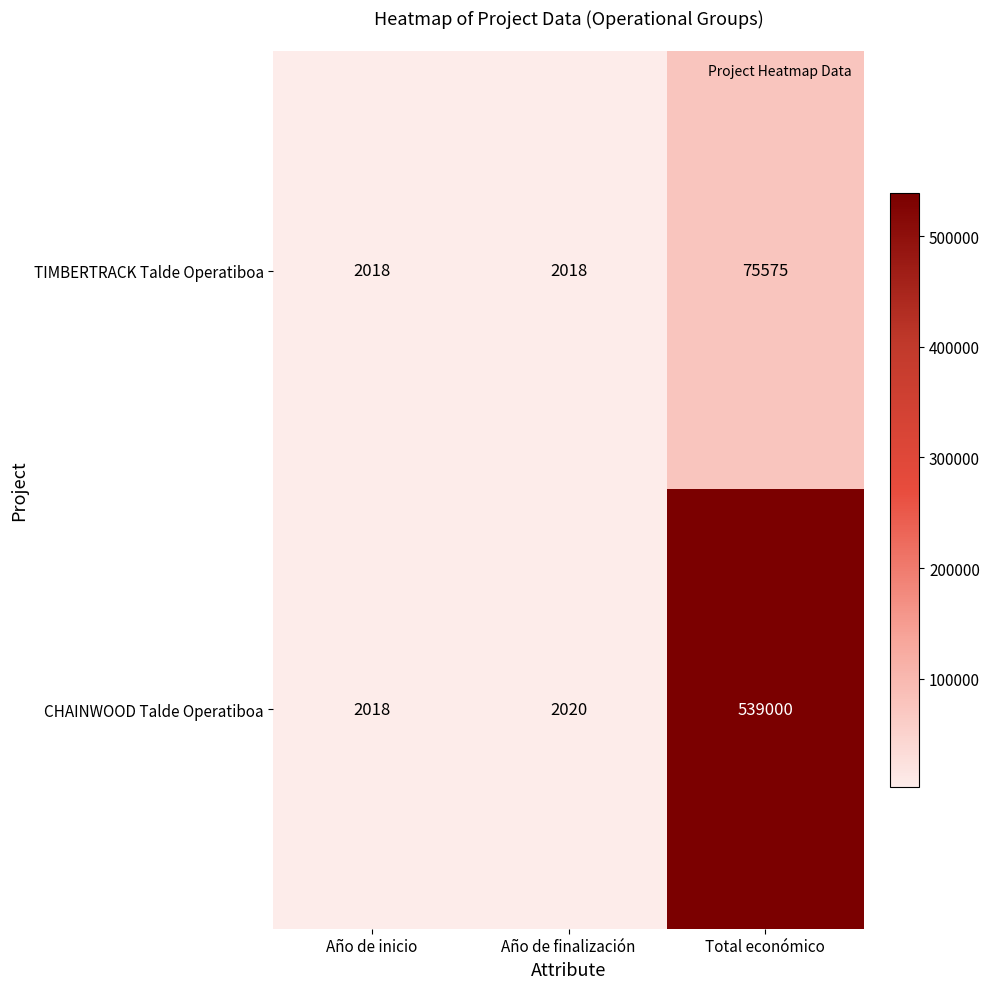

At which category is the sum across all series the highest?

Total económico